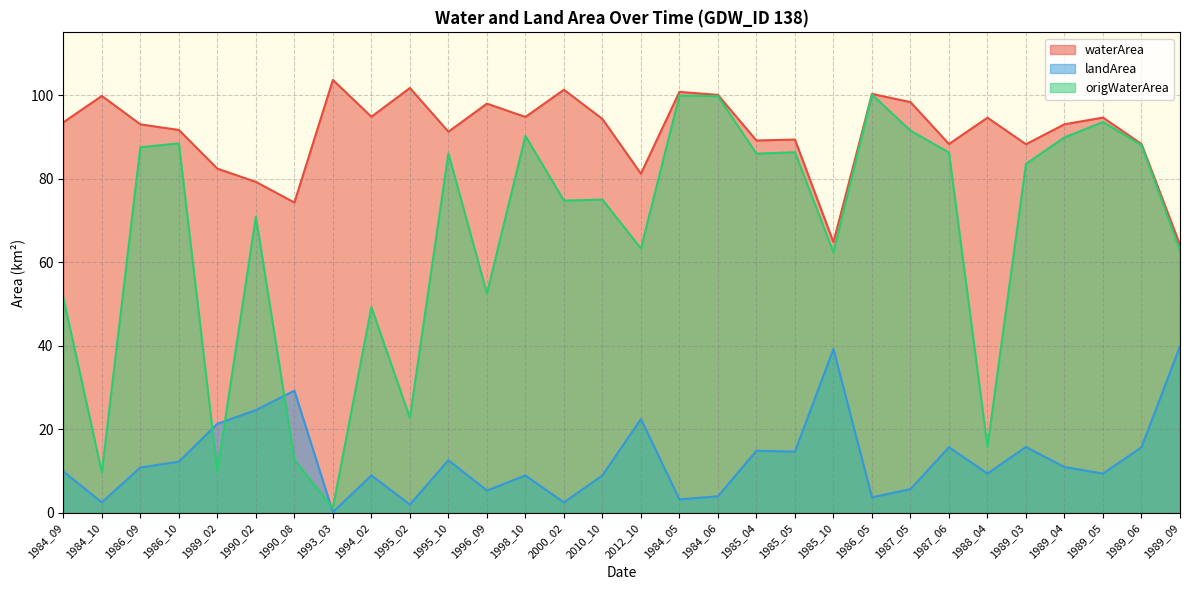

Is it true that waterArea equals 128.7 at 1990_08?

False